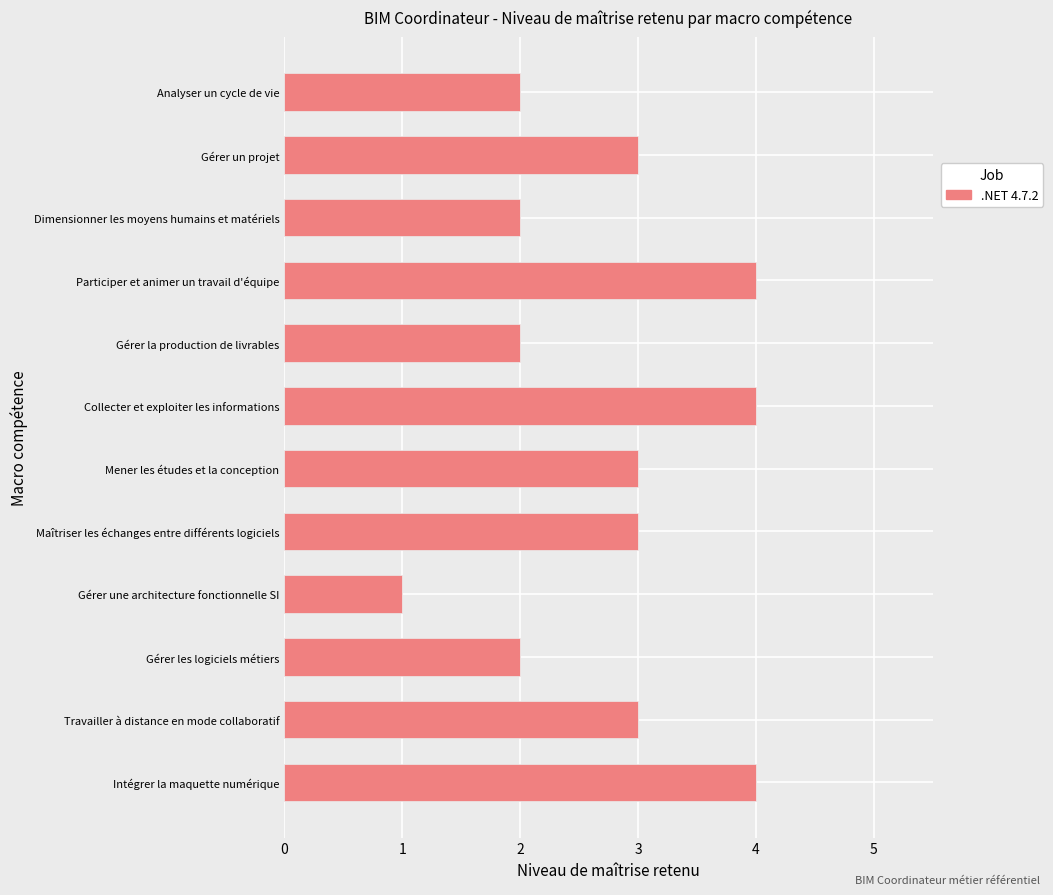

Is it true that the value at Gérer la production de livrables is 3?

False